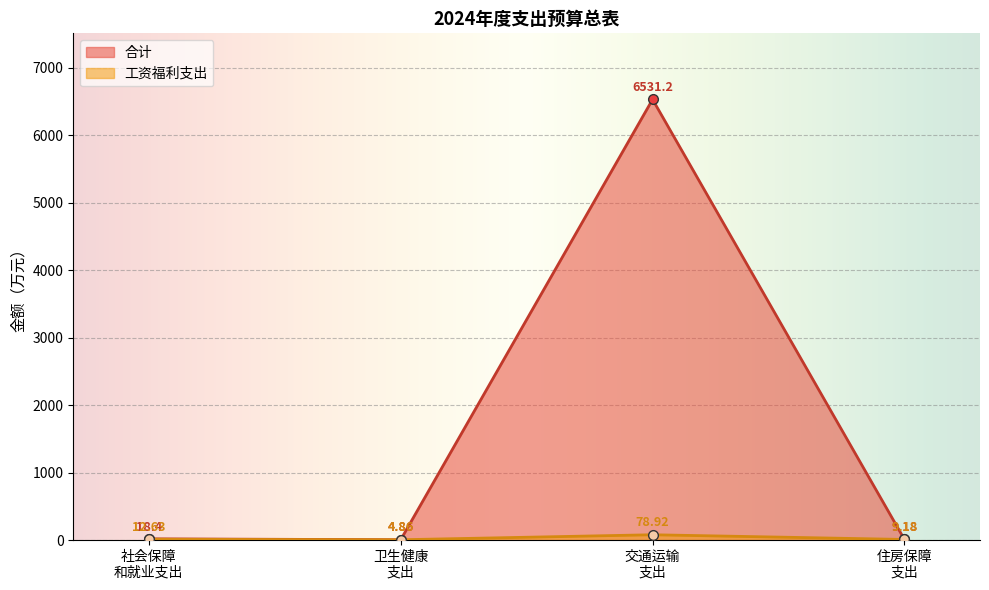

Rank the series by their maximum value, from highest to lowest.

合计, 工资福利支出